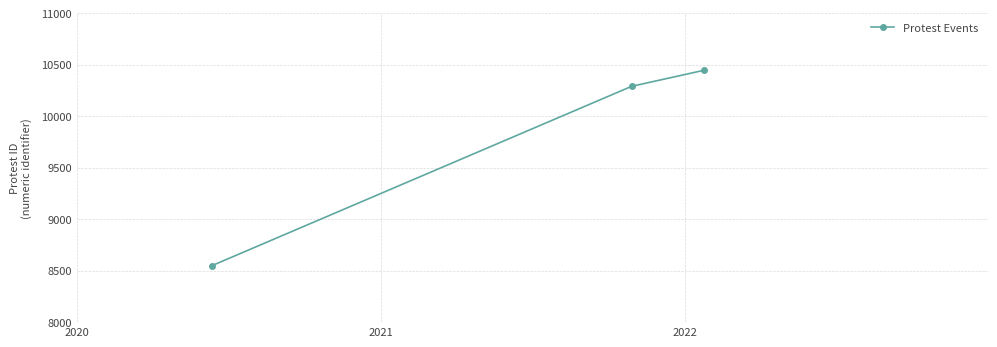

Reading right to left, list all the values displayed in this chart.

10446	10290	8550